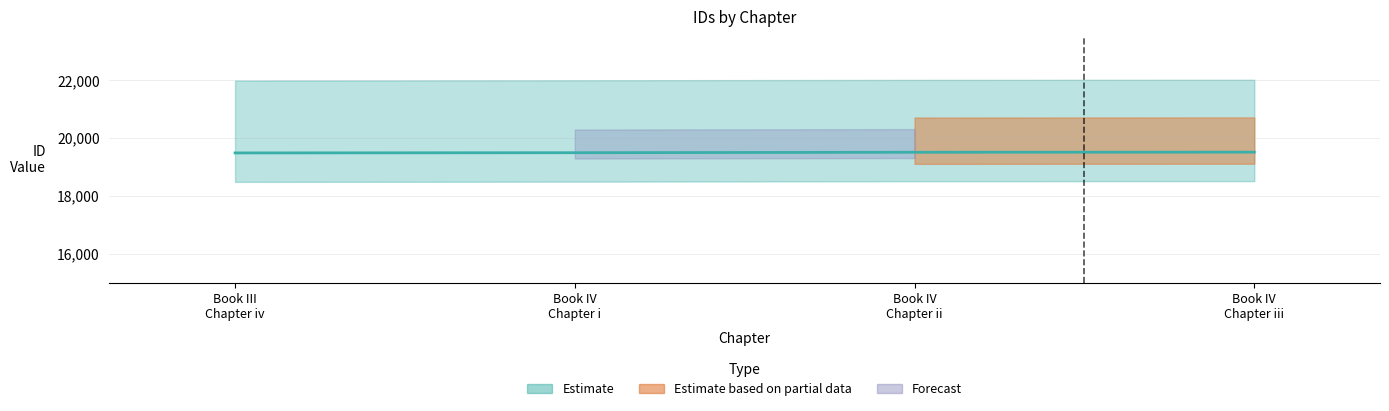

The value at Book IV Chapter ii is 19501. True or false?

True